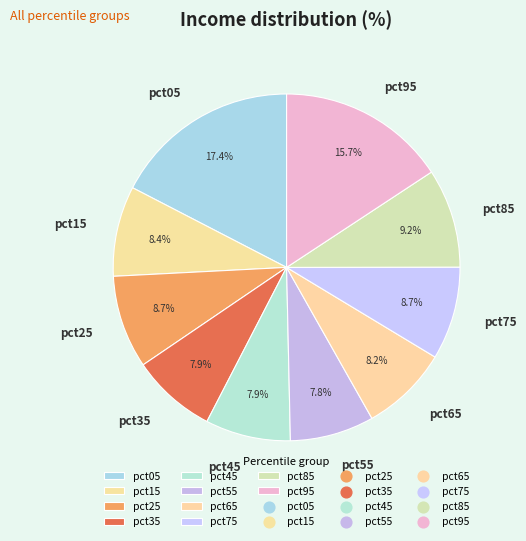

True or false: pct65 accounts for 1% of the total.

False